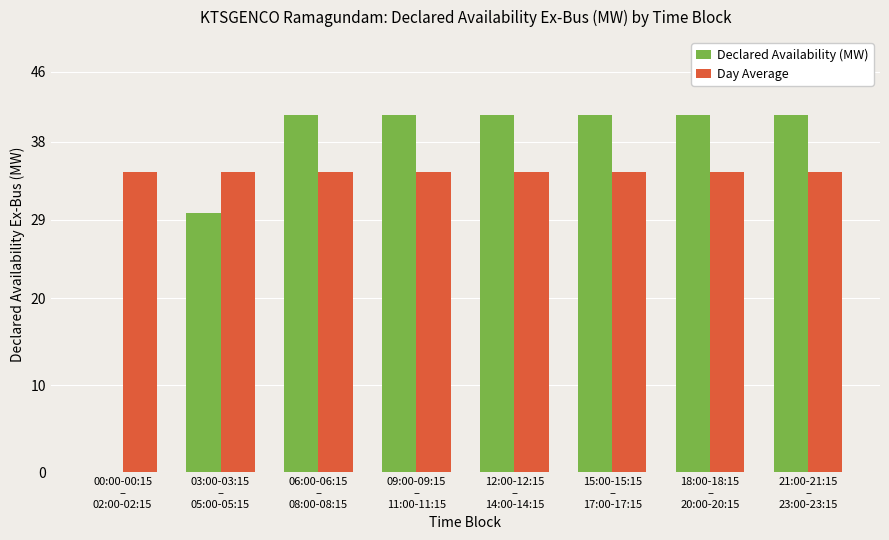

Does the chart contain stacked bars?

No